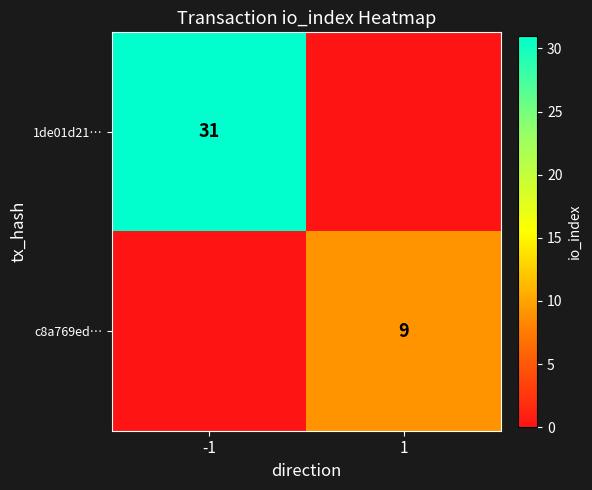

Is it true that c8a769ed… equals 9 at 1?

True